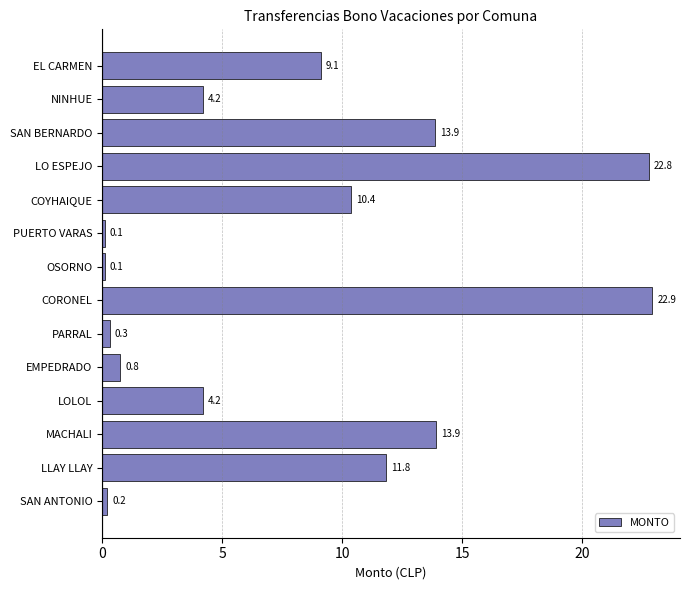

At which label is the value closest to 11?

COYHAIQUE